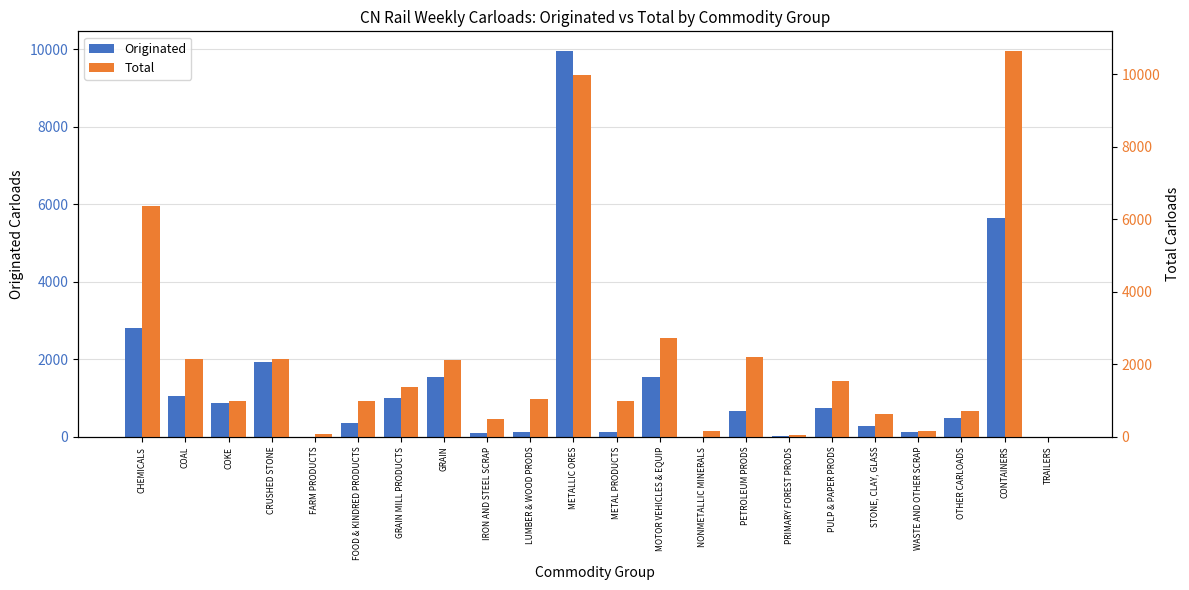

How many values in Total are above zero?

21